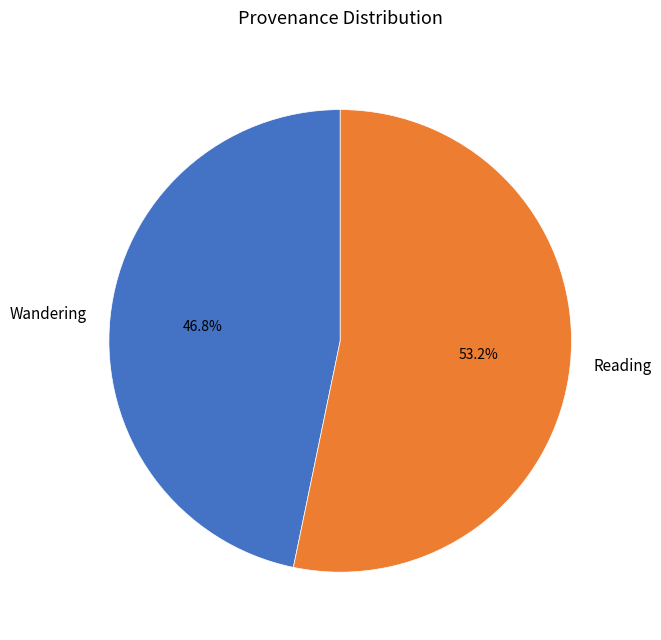

Rank the categories by value from highest to lowest.

Reading, Wandering